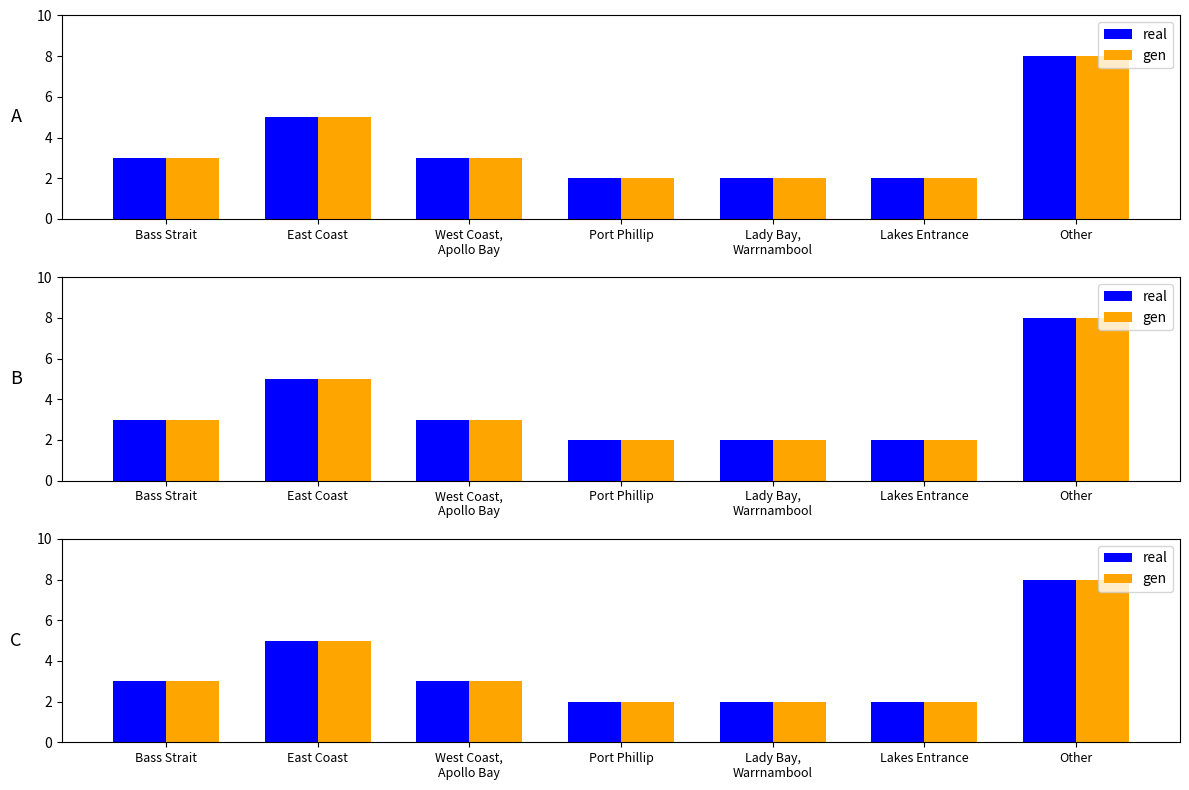

What is the label of the 6th bar from the right?

East Coast